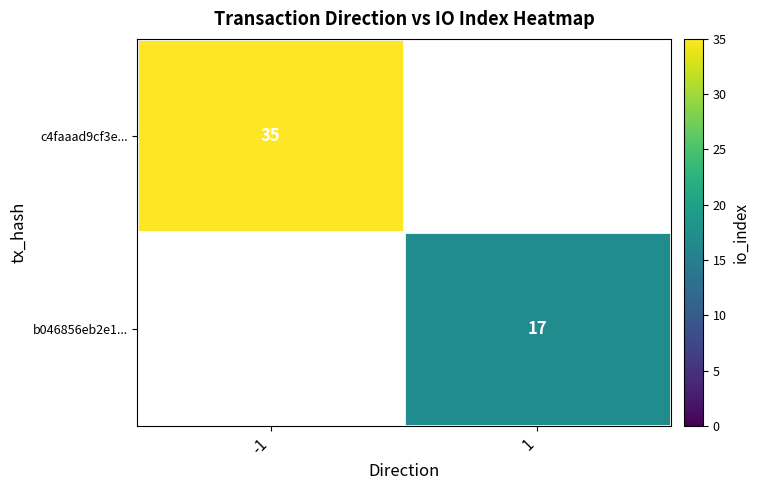

True or false: c4faaad9cf3e... has a value of 35 at -1.

True